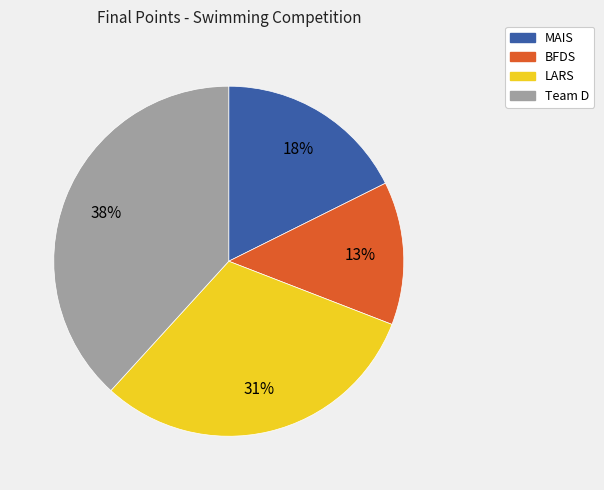

Which has a higher value, BFDS or LARS?

LARS